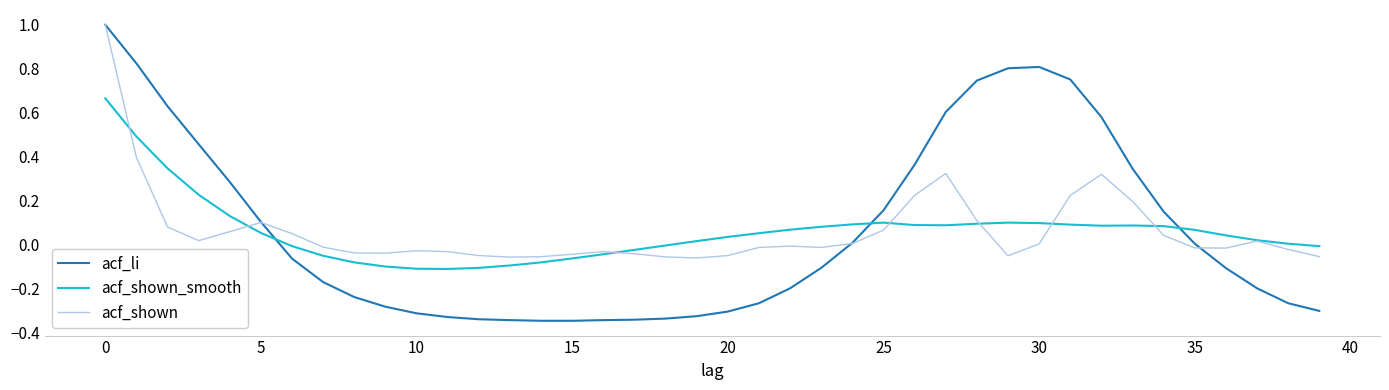

What is the highest value of the acf_li series?

1.0